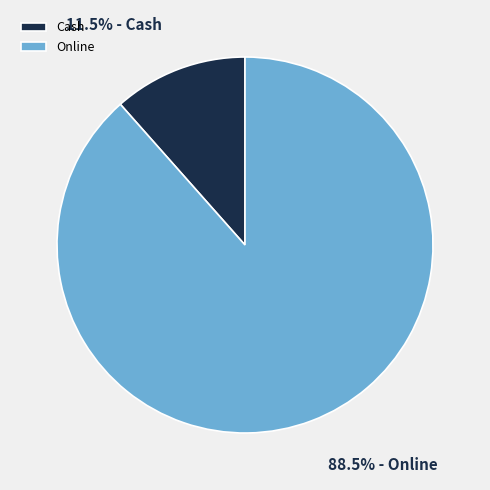

Rank the categories by value from highest to lowest.

Online, Cash